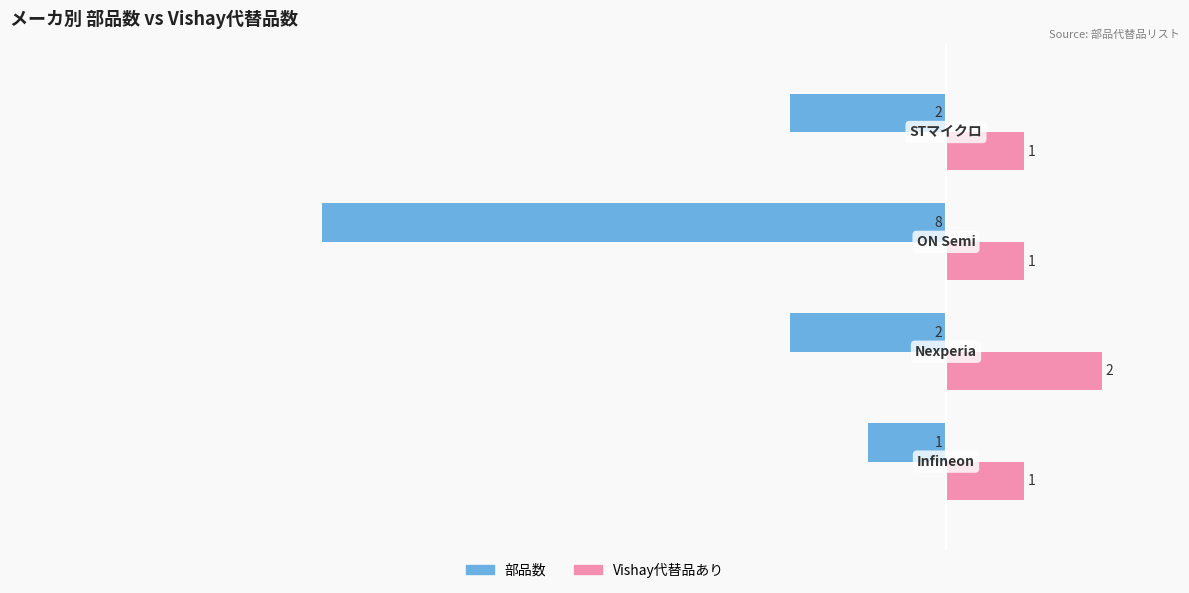

Rank the series by their average value, from lowest to highest.

部品数, Vishay代替品あり